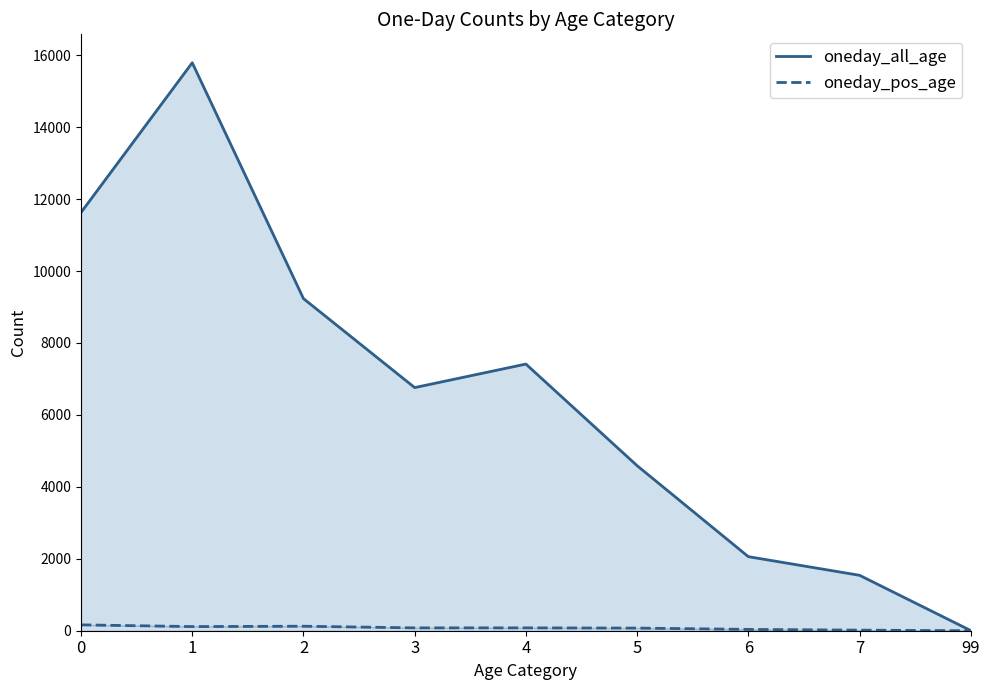

How many data points does each series have?

9